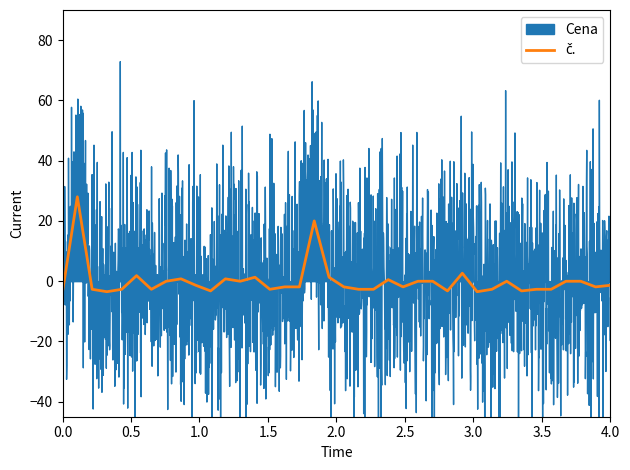

What is the difference between the maximum and minimum values?

31.5